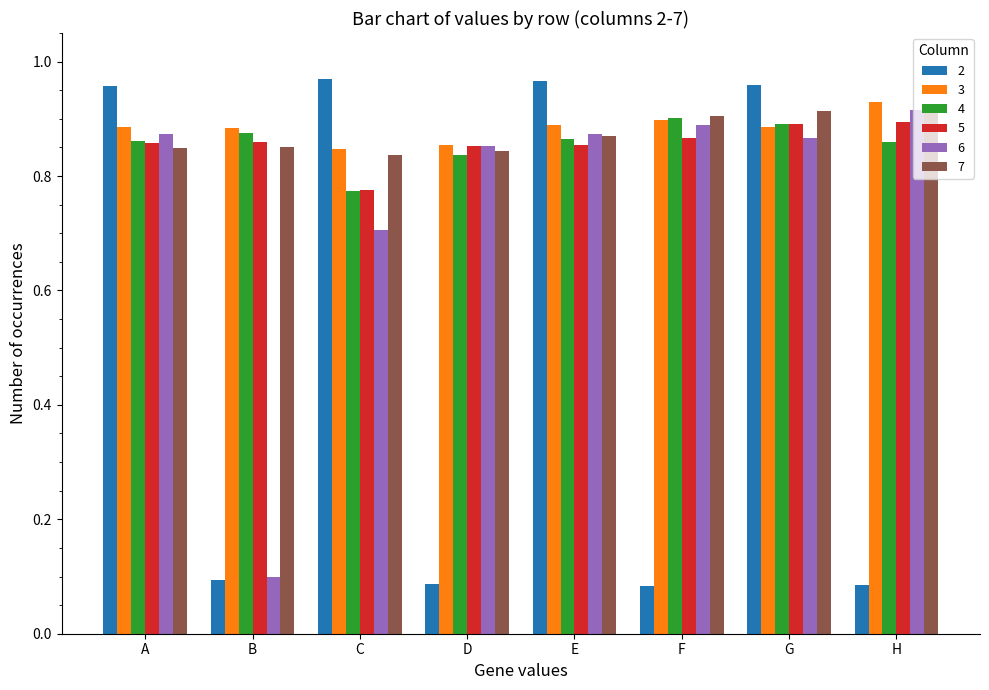

What are all the series names shown in the legend?

2, 3, 4, 5, 6, 7